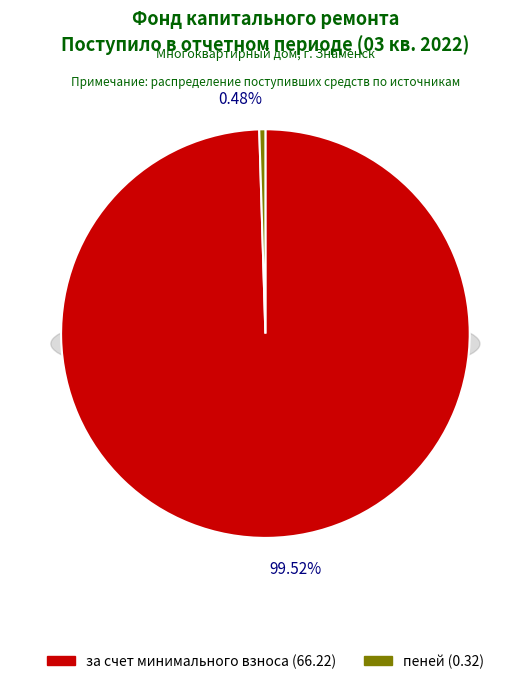

What is the change in value from за счет минимального взноса to пеней?

-65.9